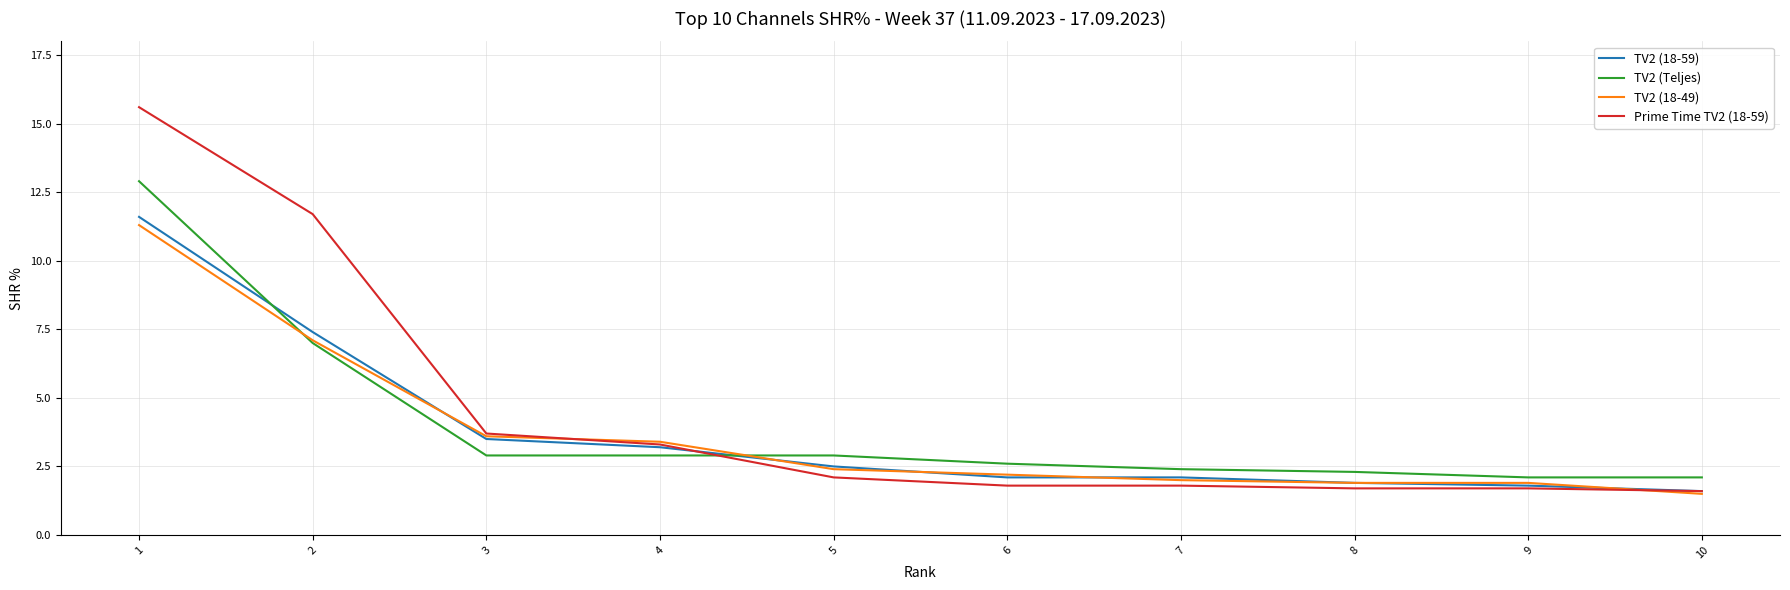

Is the value of Prime Time TV2 (18-59) at 9 greater than the value of TV2 (Teljes) at 2?

No